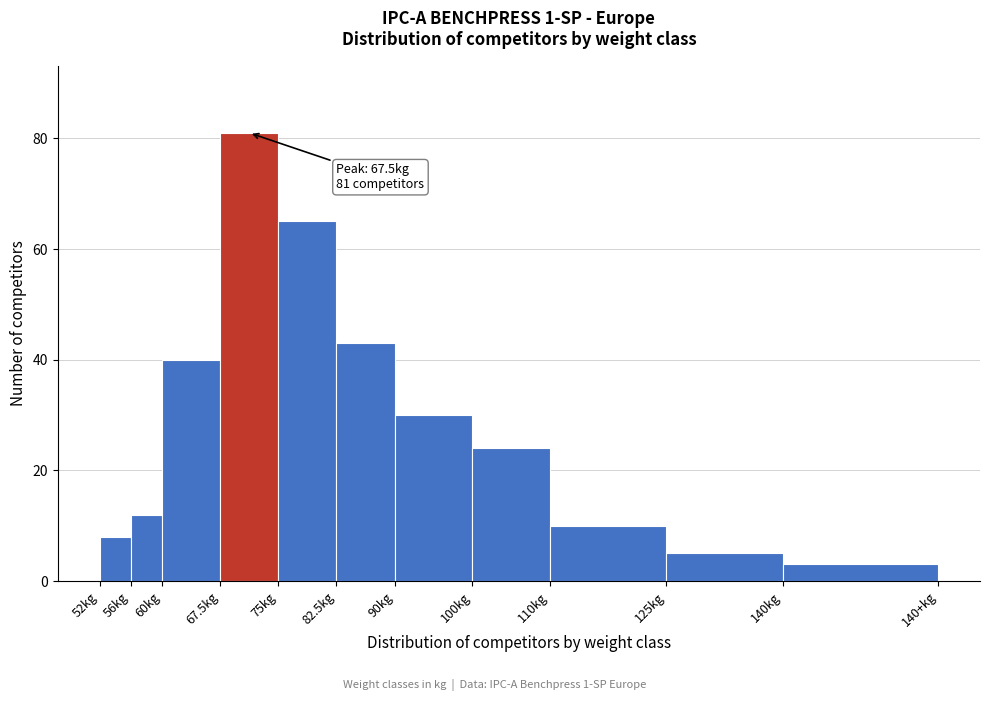

Reading left to right, list all the values displayed in this chart.

52kg=8	56kg=12	60kg=40	67.5kg=81	75kg=65	82.5kg=43	90kg=30	100kg=24	110kg=10	125kg=5	140kg=3